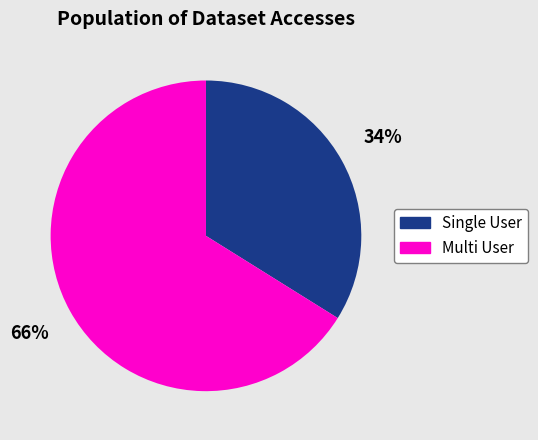

Is there any slice that represents more than half of the pie?

Yes